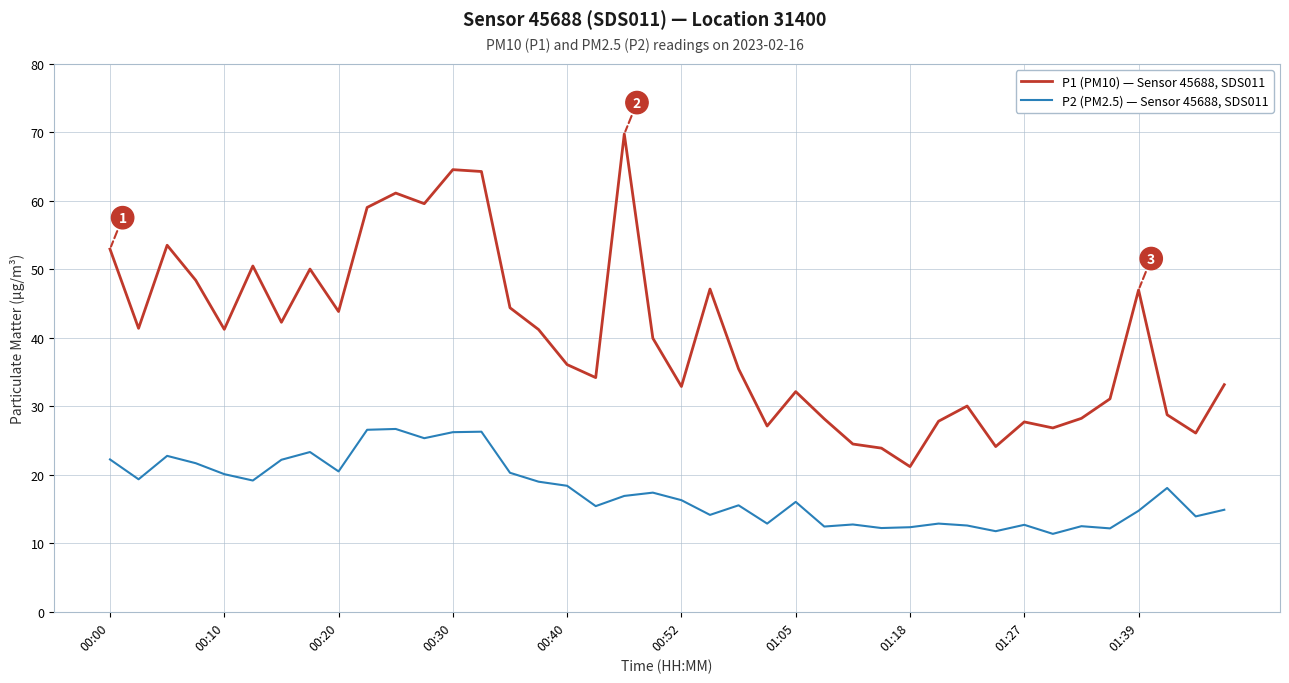

True or false: P2 (PM2.5) — Sensor 45688, SDS011 and P1 (PM10) — Sensor 45688, SDS011 intersect in this chart.

False